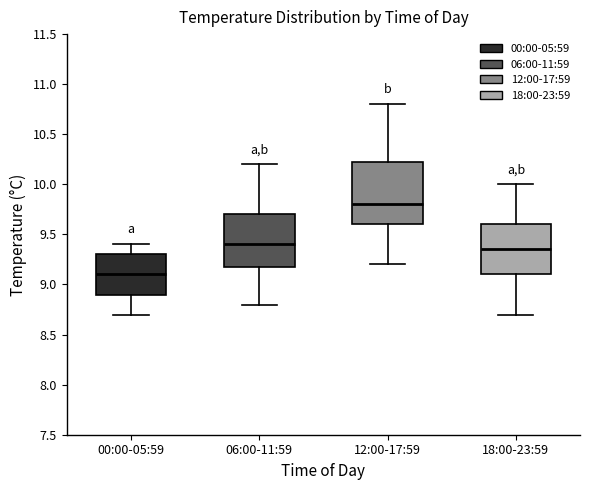

Reading left to right, transcribe this box plot: for each box, give where its median line is, the range the box spans, and where its two whiskers end, as read against the y-axis. The values are not printed on the chart, so give them approximately, as read against the axis.

00:00-05:59: median 9.10, box 8.90 to 9.30, whiskers 8.70 to 9.40
06:00-11:59: median 9.40, box 9.20 to 9.70, whiskers 8.80 to 10.20
12:00-17:59: median 9.80, box 9.60 to 10.25, whiskers 9.20 to 10.80
18:00-23:59: median 9.35, box 9.10 to 9.60, whiskers 8.70 to 10.00